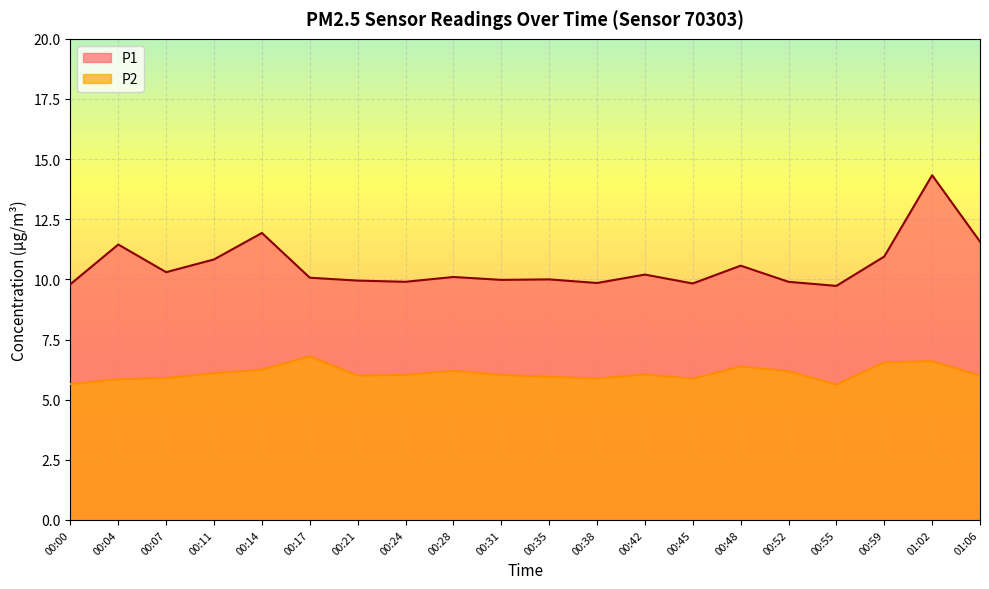

Read the P1 value at 00:11.

10.8